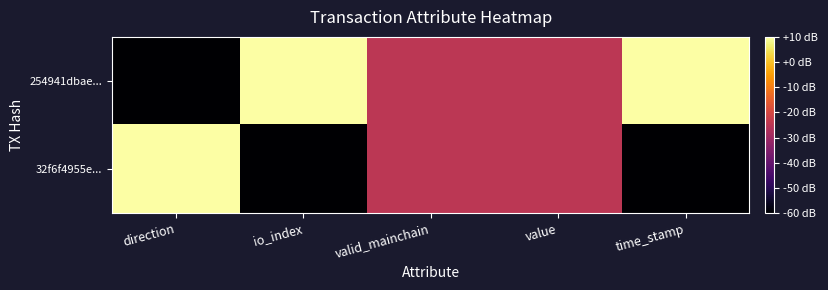

Which series changed the most between valid_mainchain and value?

254941dbae...